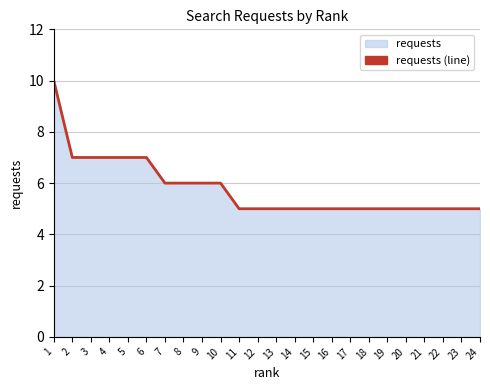

Read the value at 4.

7